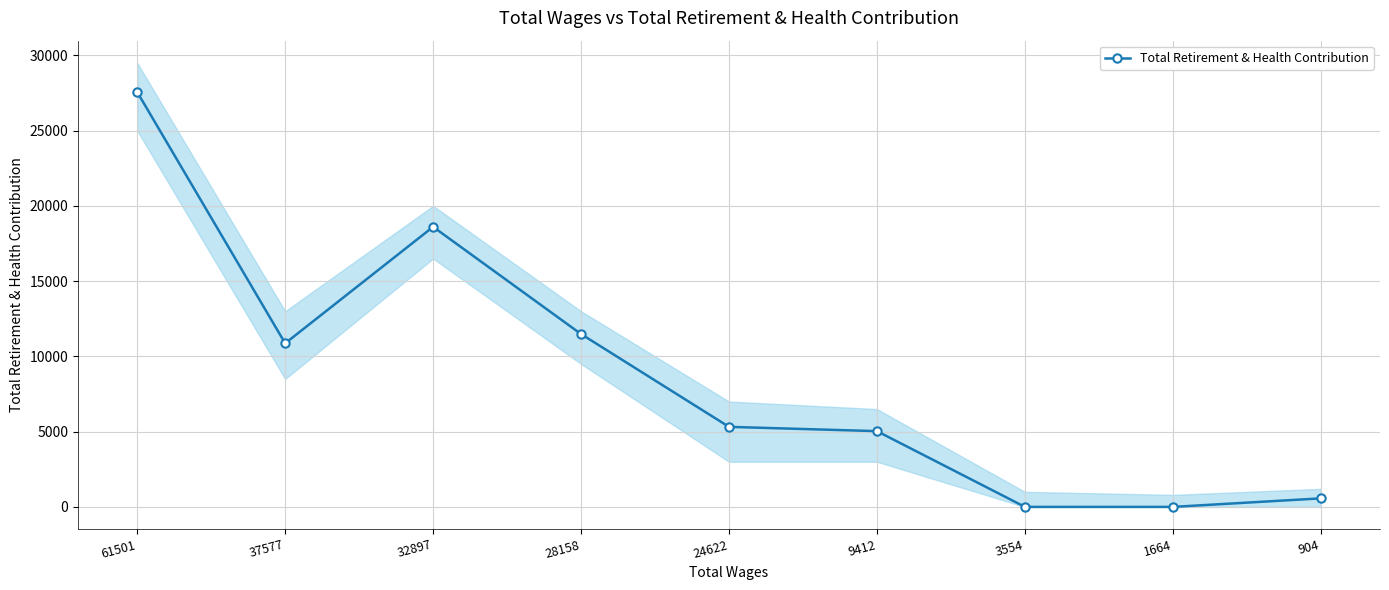

What is the difference between the values at 9412 and 37577?

5834